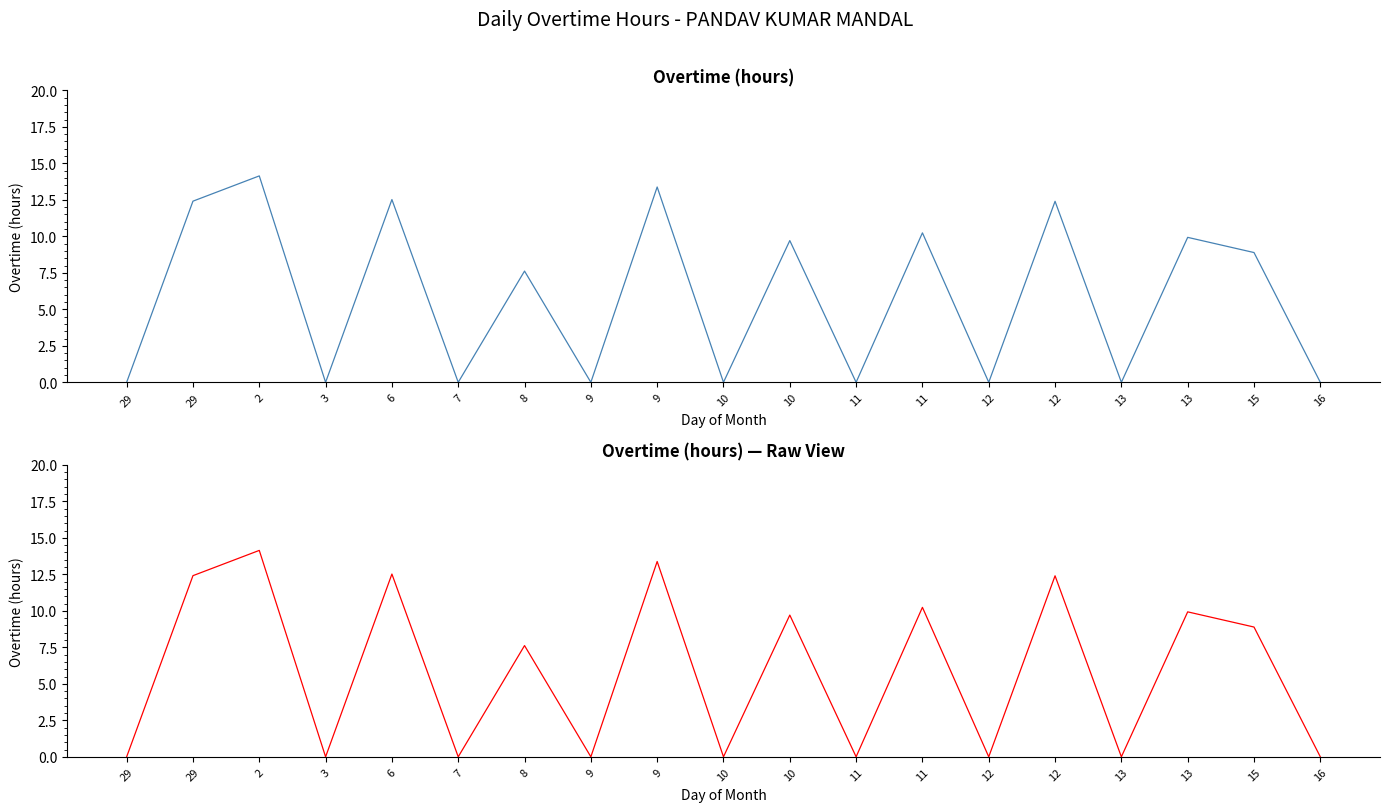

Approximately how many times larger is the value at 15 compared to 13?

0.9